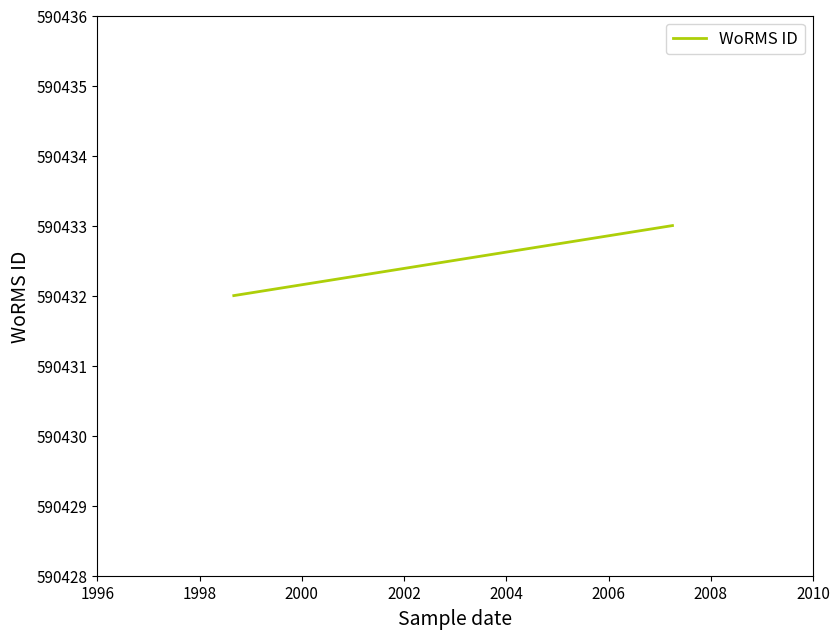

Count the number of data series in this chart.

1